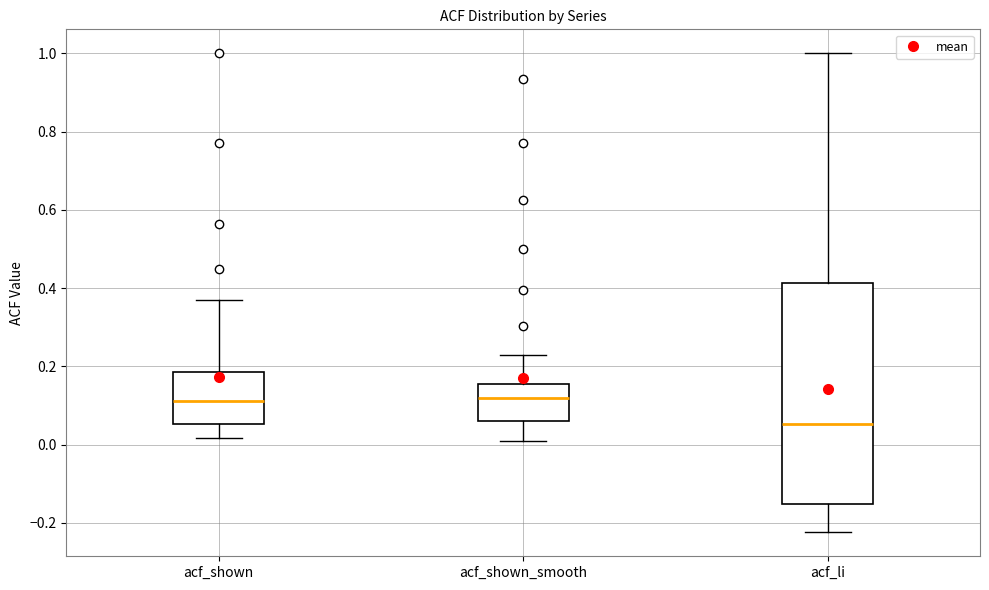

Where does the upper whisker of the box for acf_li end on the y-axis? The values are not printed on the chart, so give them approximately, as read against the axis.

1.00